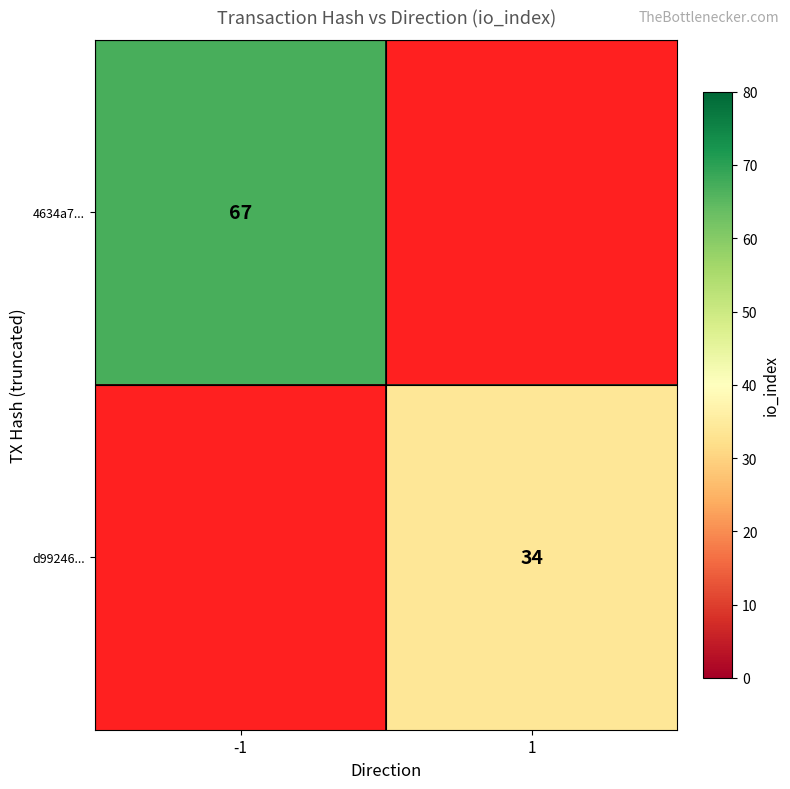

Is the value of d99246... at 1 greater than the value of 4634a7... at -1?

No